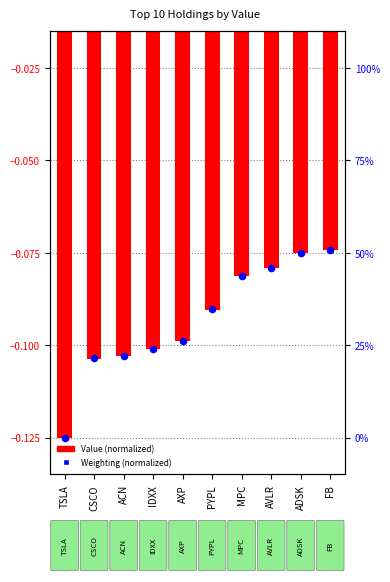

Which series reaches the minimum Y coordinate?

Value (normalized)